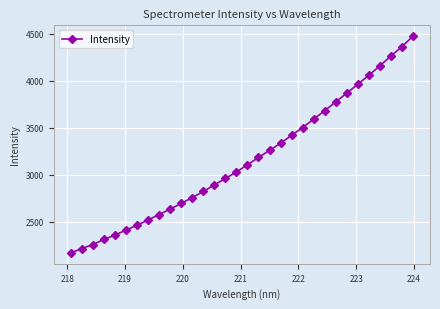

What is the smallest value displayed?

2166.4